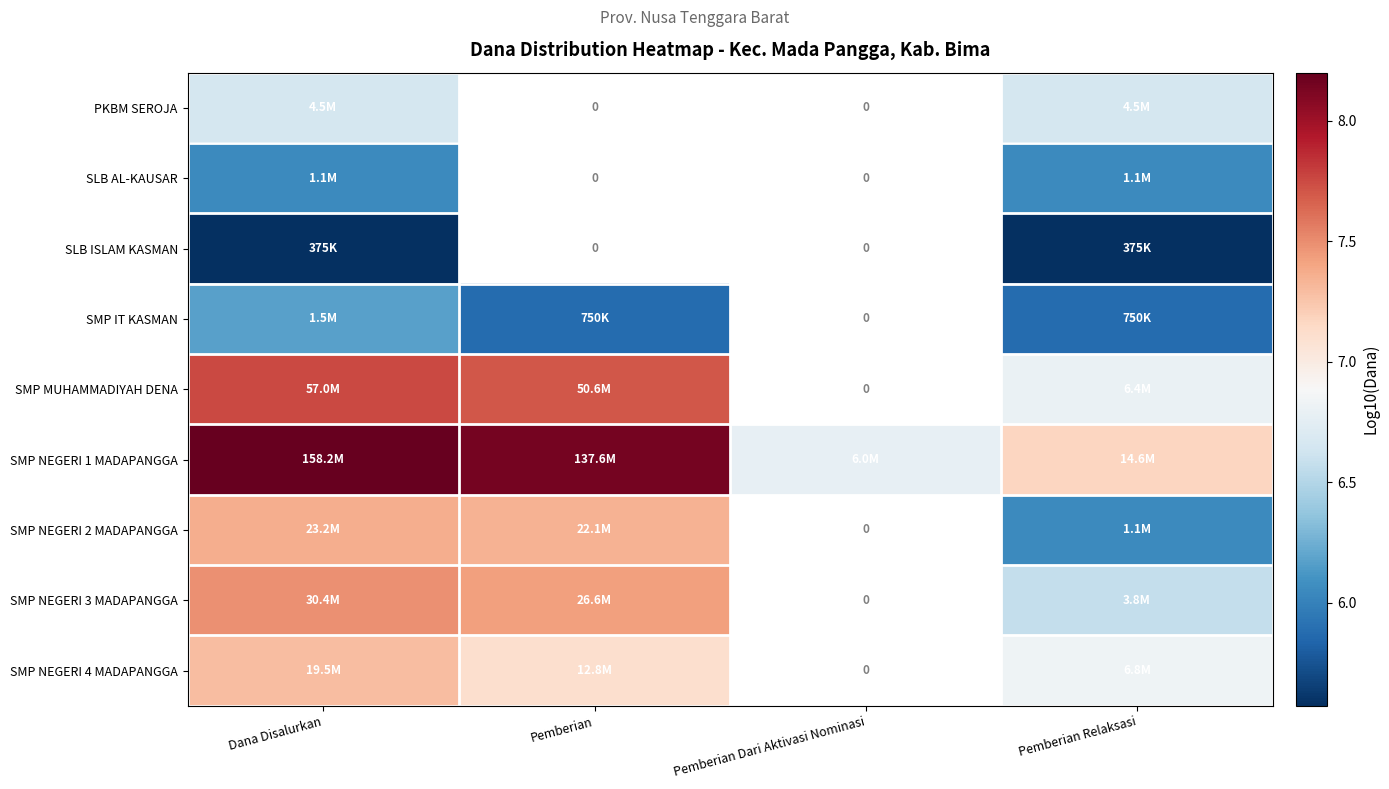

What value does the SMP NEGERI 3 MADAPANGGA series have at Pemberian Relaksasi?

6.6